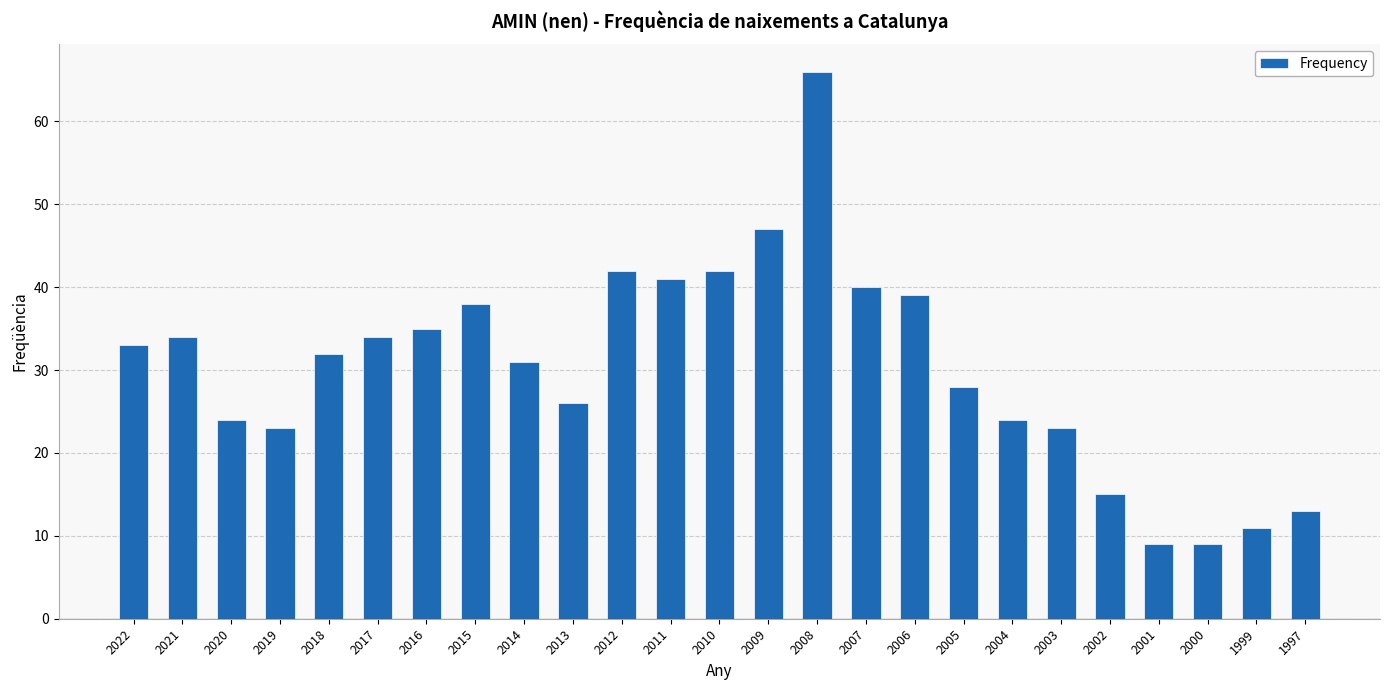

True or false: the data shows 15 at 2002.

True